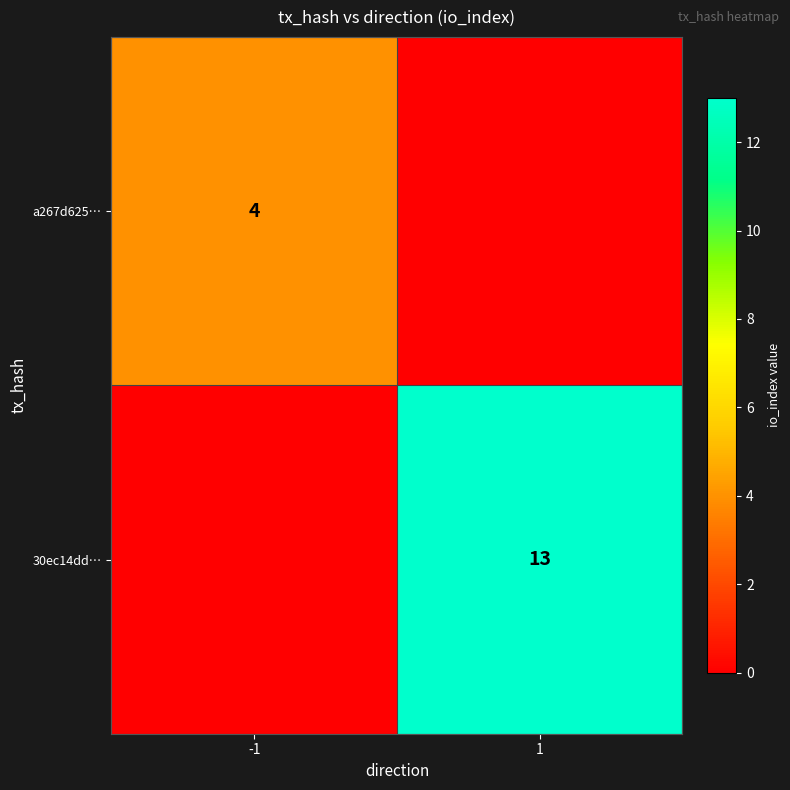

The value of a267d625… at -1 is 2. True or false?

False